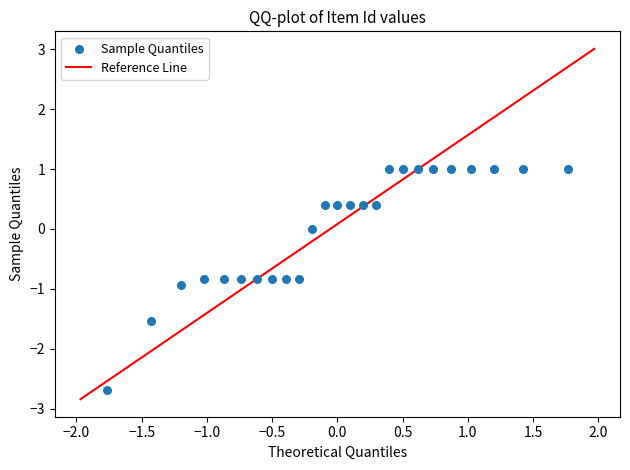

What is the range of X values (max minus min)?

3.5